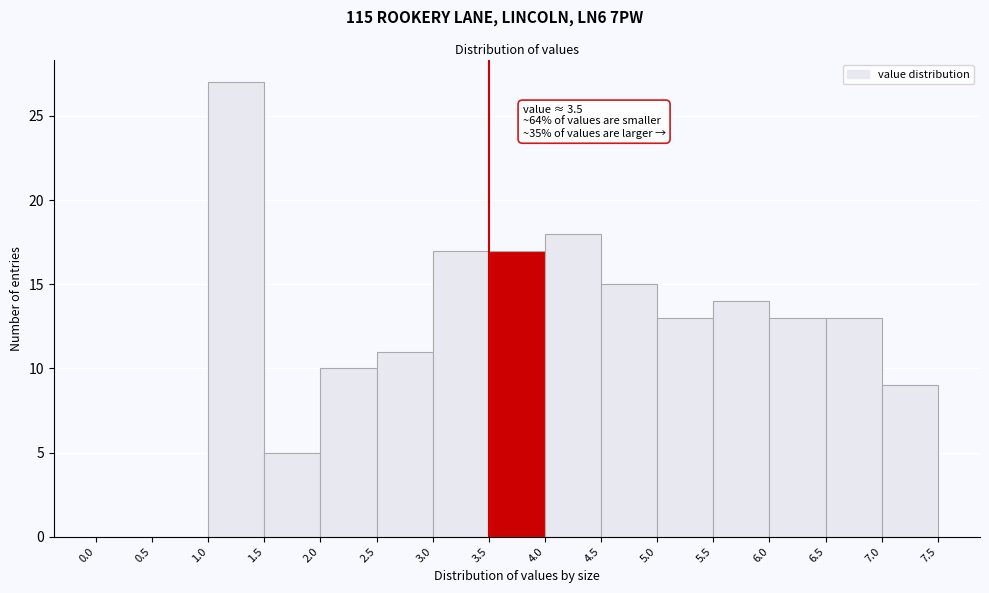

Which range on the x-axis has the tallest bar?

1.0 to 1.5